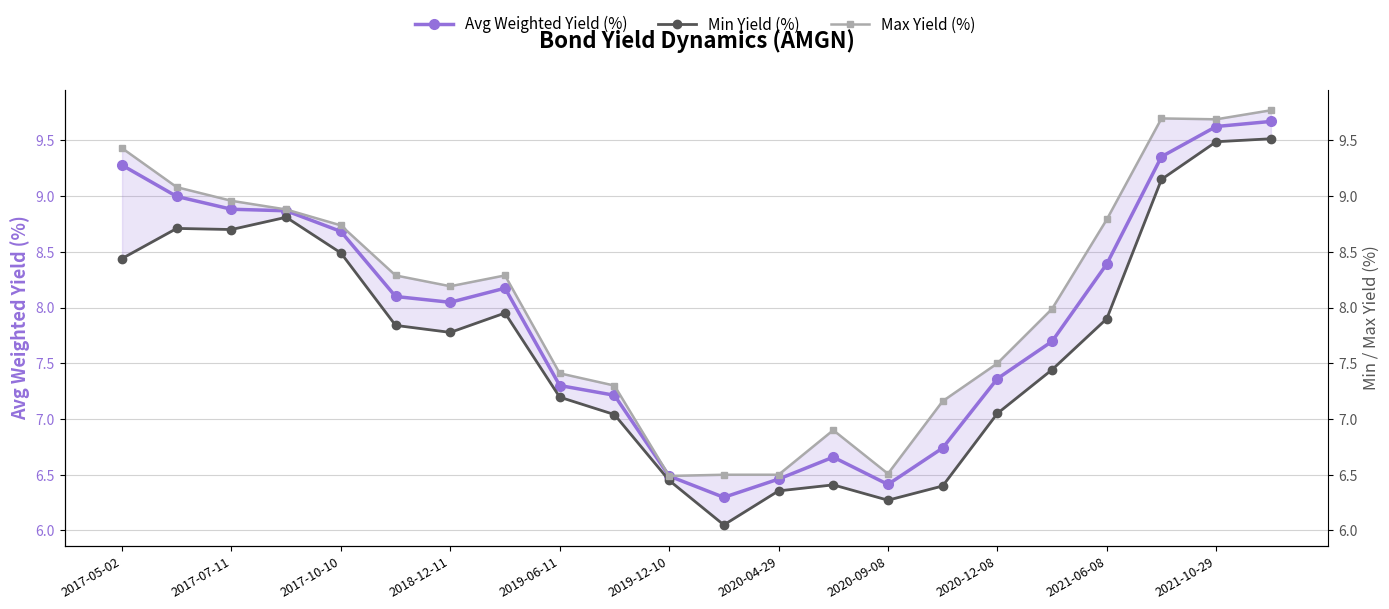

Is this an area chart (filled region under the line)?

No